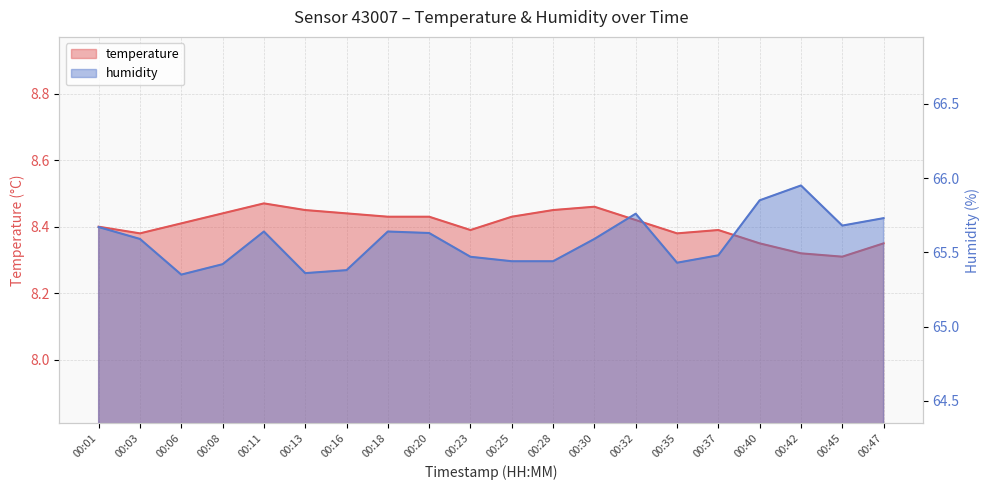

True or false: temperature and humidity intersect in this chart.

False